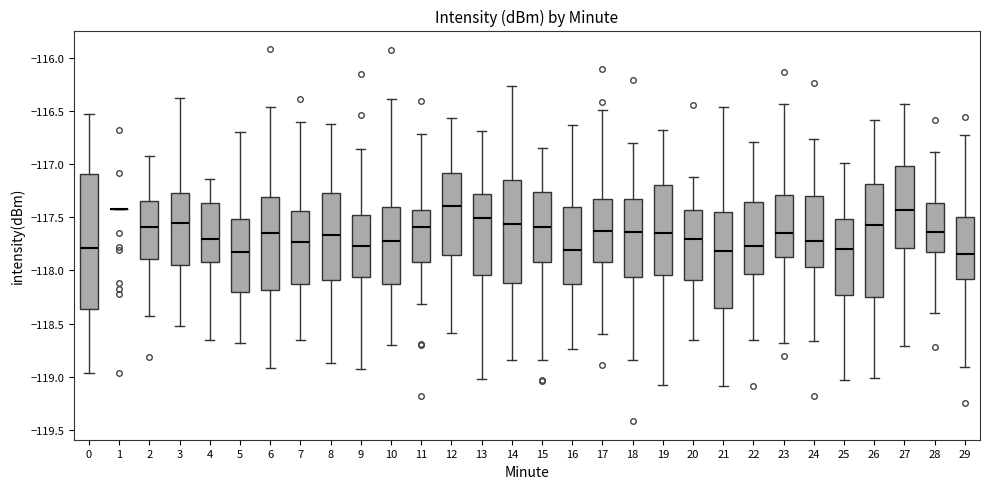

Reading left to right, read every box against the y-axis: the position of its median line, the range the box covers, and the ends of its whiskers. The values are not printed on the chart, so give them approximately, as read against the axis.

0: median -117.80, box -118.35 to -117.10, whiskers -118.95 to -116.55
1: box collapsed to a line at -117.45, whiskers -117.45 to -117.45
2: median -117.60, box -117.90 to -117.35, whiskers -118.45 to -116.95
3: median -117.55, box -117.95 to -117.25, whiskers -118.50 to -116.40
4: median -117.70, box -117.90 to -117.35, whiskers -118.65 to -117.15
5: median -117.80, box -118.20 to -117.50, whiskers -118.70 to -116.70
6: median -117.65, box -118.20 to -117.30, whiskers -118.90 to -116.45
7: median -117.75, box -118.15 to -117.45, whiskers -118.65 to -116.60
8: median -117.65, box -118.10 to -117.25, whiskers -118.85 to -116.65
9: median -117.75, box -118.05 to -117.50, whiskers -118.95 to -116.85
10: median -117.70, box -118.15 to -117.40, whiskers -118.70 to -116.40
11: median -117.60, box -117.90 to -117.45, whiskers -118.30 to -116.70
12: median -117.40, box -117.85 to -117.10, whiskers -118.60 to -116.55
13: median -117.50, box -118.05 to -117.30, whiskers -119.00 to -116.70
14: median -117.55, box -118.10 to -117.15, whiskers -118.85 to -116.25
15: median -117.60, box -117.90 to -117.25, whiskers -118.85 to -116.85
16: median -117.80, box -118.10 to -117.40, whiskers -118.75 to -116.65
17: median -117.65, box -117.90 to -117.30, whiskers -118.60 to -116.50
18: median -117.65, box -118.05 to -117.30, whiskers -118.85 to -116.80
19: median -117.65, box -118.05 to -117.20, whiskers -119.10 to -116.70
20: median -117.70, box -118.10 to -117.45, whiskers -118.65 to -117.10
21: median -117.80, box -118.35 to -117.45, whiskers -119.10 to -116.45
22: median -117.75, box -118.05 to -117.35, whiskers -118.65 to -116.80
23: median -117.65, box -117.90 to -117.30, whiskers -118.70 to -116.45
24: median -117.75, box -117.95 to -117.30, whiskers -118.65 to -116.75
25: median -117.80, box -118.25 to -117.50, whiskers -119.05 to -117.00
26: median -117.60, box -118.25 to -117.20, whiskers -119.00 to -116.60
27: median -117.45, box -117.80 to -117.00, whiskers -118.70 to -116.45
28: median -117.65, box -117.85 to -117.35, whiskers -118.40 to -116.90
29: median -117.85, box -118.10 to -117.50, whiskers -118.90 to -116.70